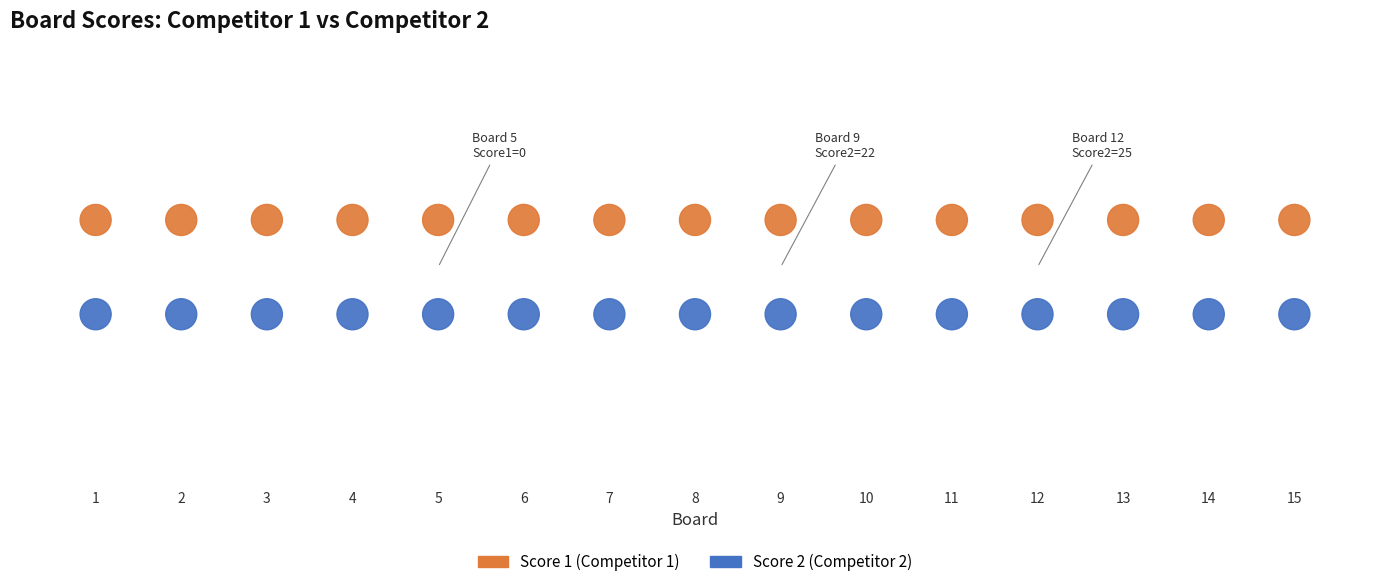

What are all the series names shown in the legend?

Score 1 (Competitor 1), Score 2 (Competitor 2)